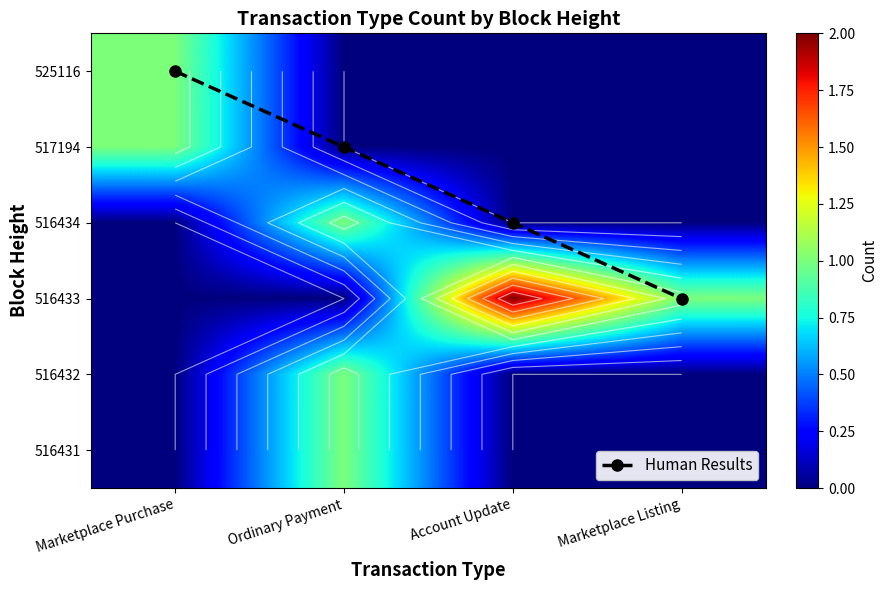

Rank the categories by 525116 value from highest to lowest.

Marketplace Purchase, Ordinary Payment, Account Update, Marketplace Listing